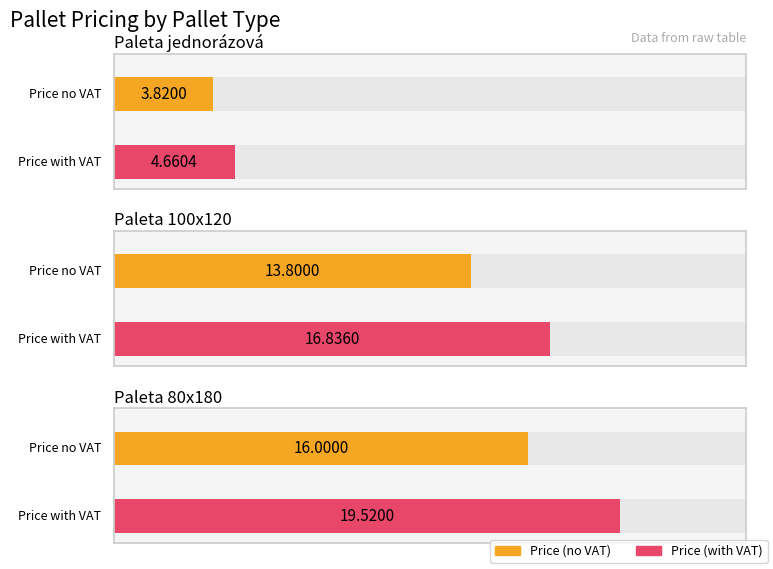

Reading left to right, list all the values displayed in this chart.

pallet_price_novat: Paleta jednorázová=3.8	Paleta 100x120=13.8	Paleta 80x180=16.0
pallet_price_vat: Paleta jednorázová=4.7	Paleta 100x120=16.8	Paleta 80x180=19.5